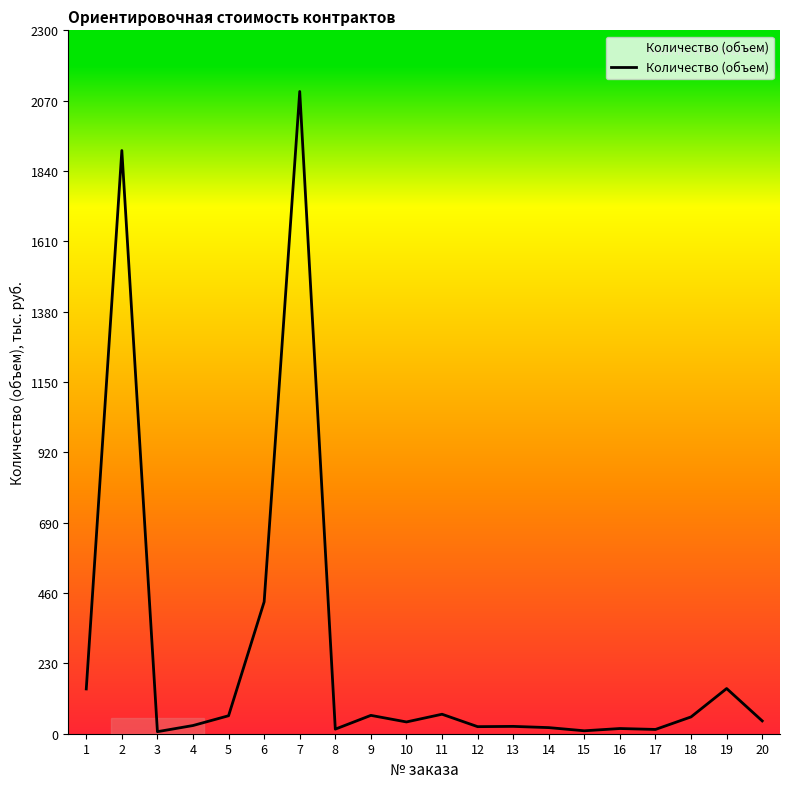

What is the difference between the maximum and minimum values?

2093.3